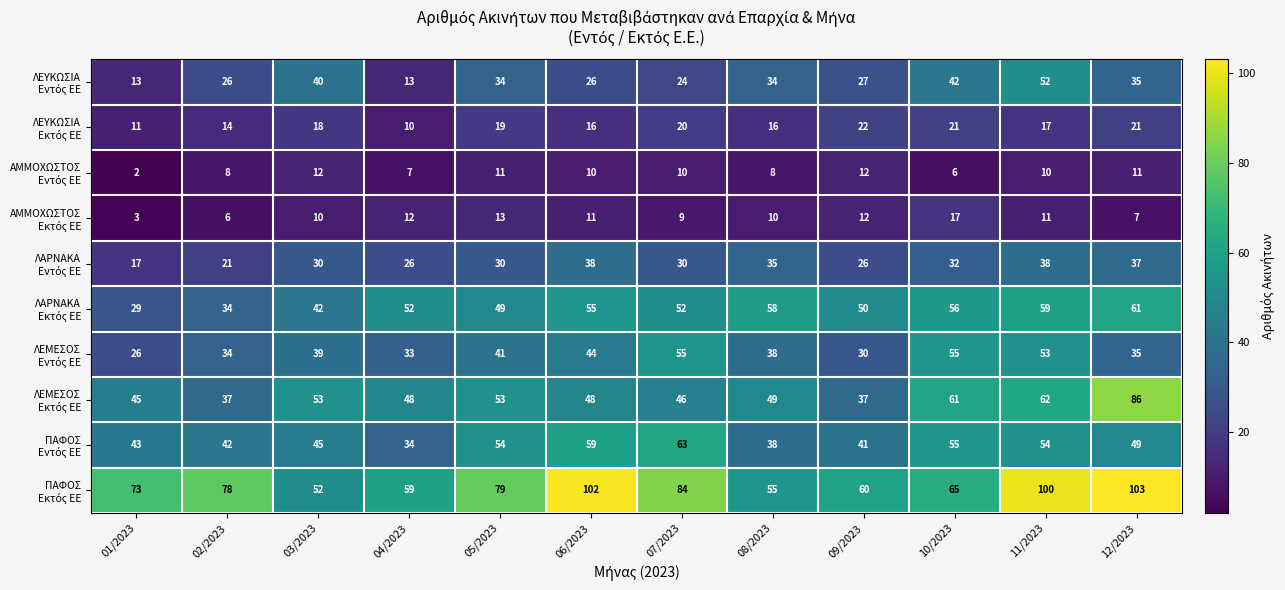

At how many categories does at least one series exceed 18?

12